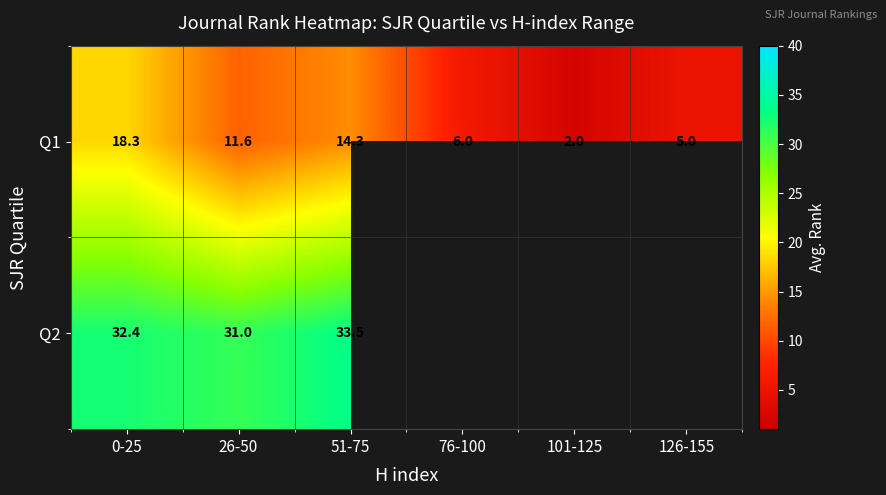

Where is Q1 nearest to the value 10?

26-50